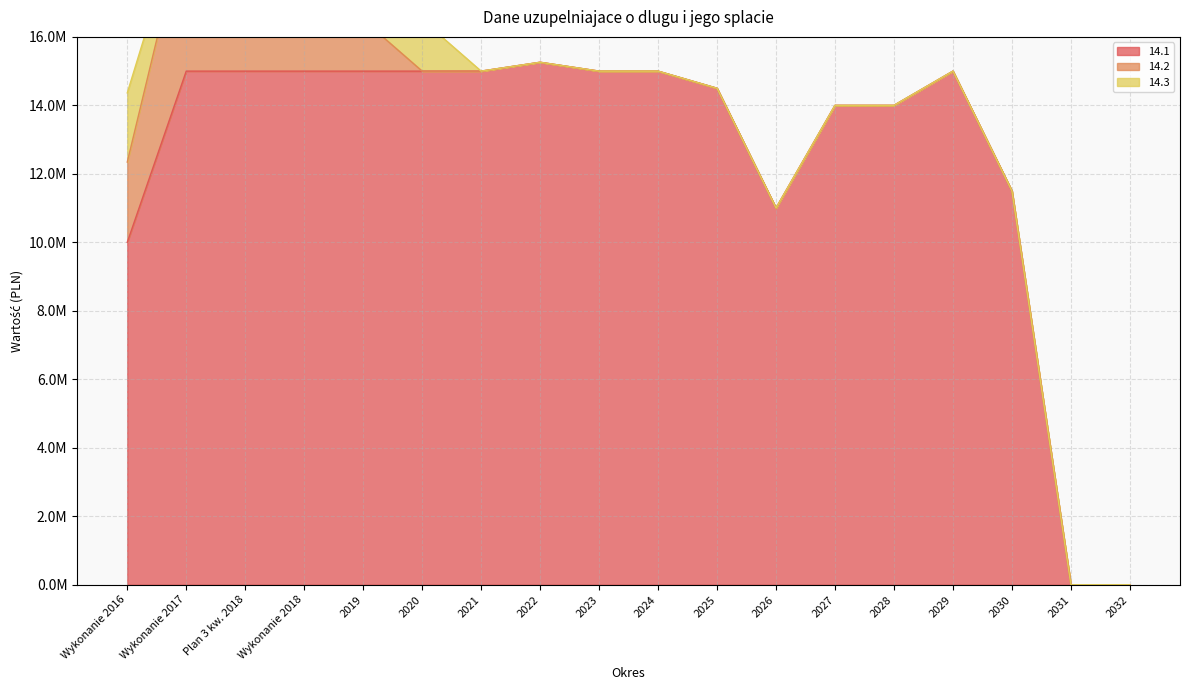

Reading left to right, transcribe all the data shown in this chart.

14.1: Wykonanie 2016=10000000.0	Wykonanie 2017=15000000.0	Plan 3 kw. 2018=15000000.0	Wykonanie 2018=15000000.0	2019=15000000.0	2020=15000000.0	2021=15000000.0	2022=15259000.0	2023=15000000.0	2024=15000000.0	2025=14500000.0	2026=11000000.0	2027=14000000.0	2028=14000000.0	2029=15000000.0	2030=11500000.0	2031=0.0	2032=0.0
14.2: Wykonanie 2016=2342775.5	Wykonanie 2017=4500000.0	Plan 3 kw. 2018=3000000.0	Wykonanie 2018=3000000.0	2019=1500000.0	2020=0.0	2021=0.0	2022=0.0	2023=0.0	2024=0.0	2025=0.0	2026=0.0	2027=0.0	2028=0.0	2029=0.0	2030=0.0	2031=0.0	2032=0.0
14.3: Wykonanie 2016=2021402.1	Wykonanie 2017=488000.0	Plan 3 kw. 2018=1500000.0	Wykonanie 2018=1500000.0	2019=1500000.0	2020=1500000.0	2021=0.0	2022=0.0	2023=0.0	2024=0.0	2025=0.0	2026=0.0	2027=0.0	2028=0.0	2029=0.0	2030=0.0	2031=0.0	2032=0.0